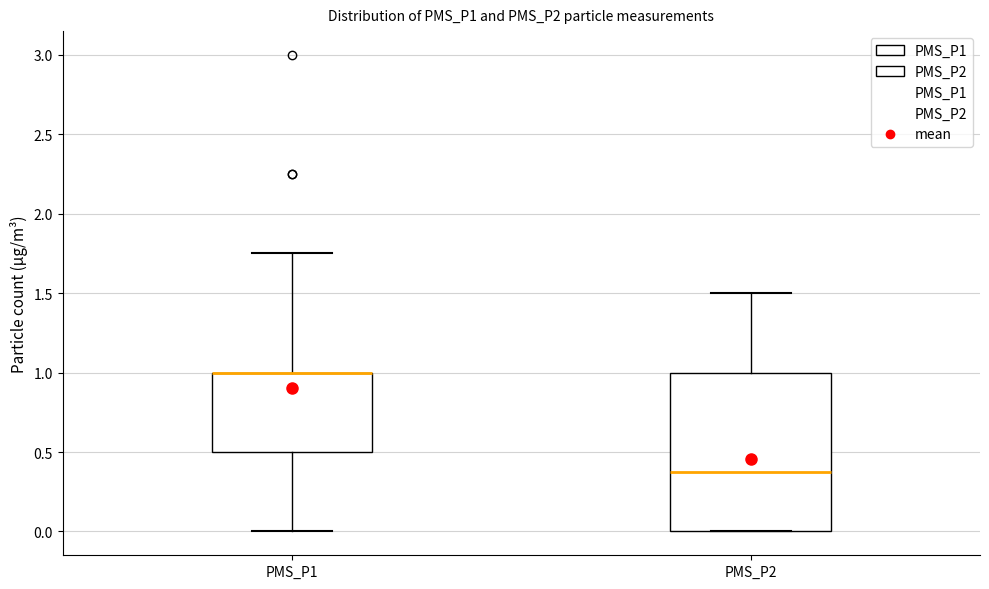

Reading left to right, transcribe this box plot: for each box, give where its median line is, the range the box spans, and where its two whiskers end, as read against the y-axis. The values are not printed on the chart, so give them approximately, as read against the axis.

PMS_P1: median 1.00 (drawn on the box's upper edge), box 0.50 to 1.00, whiskers 0.00 to 1.75
PMS_P2: median 0.40, box 0.00 to 1.00, whiskers 0.00 to 1.50